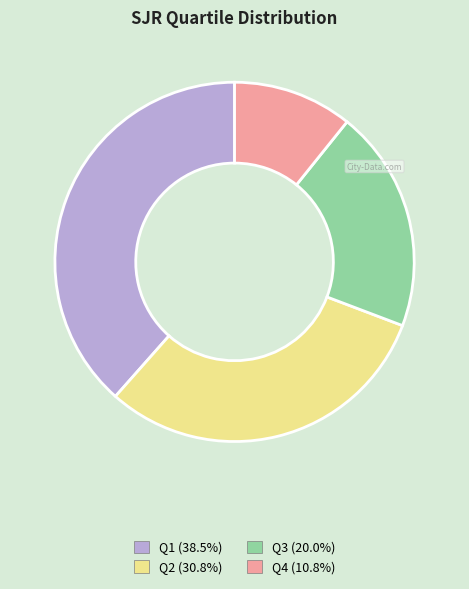

How many segments does this pie chart have?

4